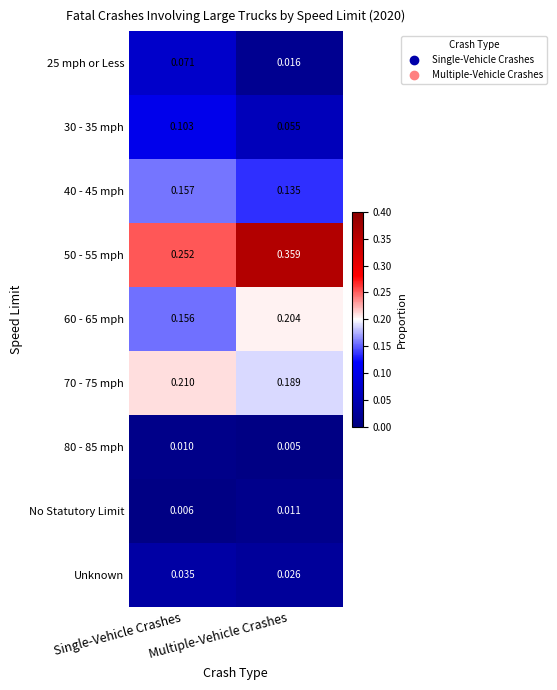

Between Single-Vehicle Crashes and Multiple-Vehicle Crashes, which series saw the biggest shift?

50 - 55 mph